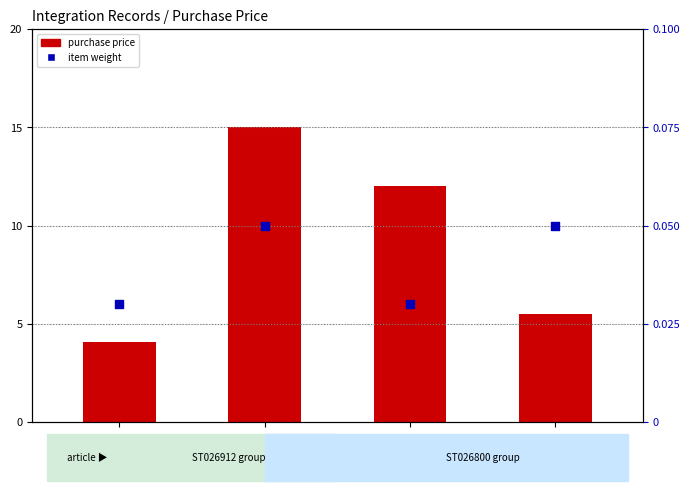

Which series has the widest spread of Y values?

Purchase Price